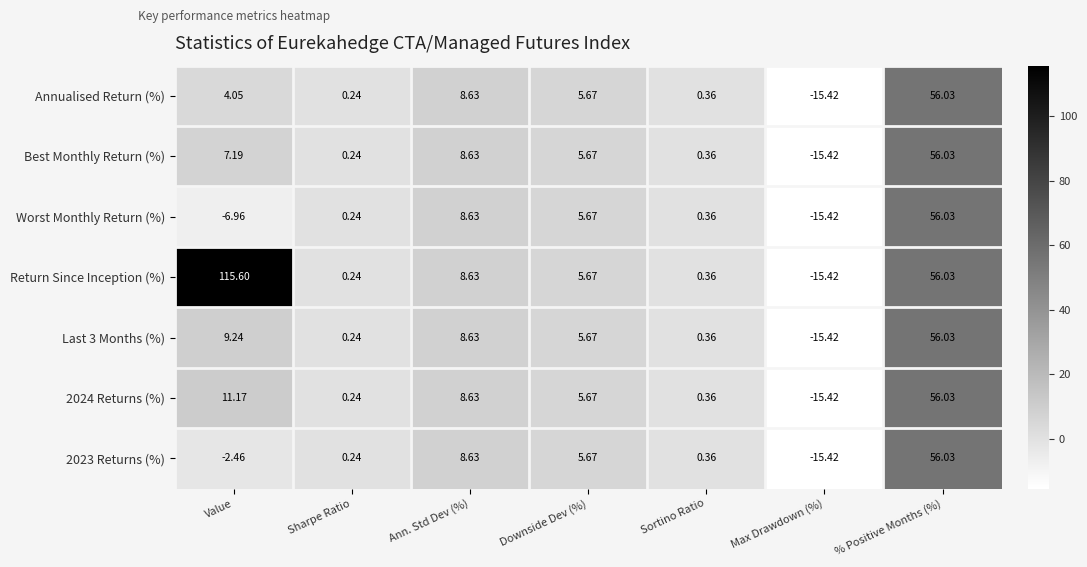

Count the number of categories in the chart.

7